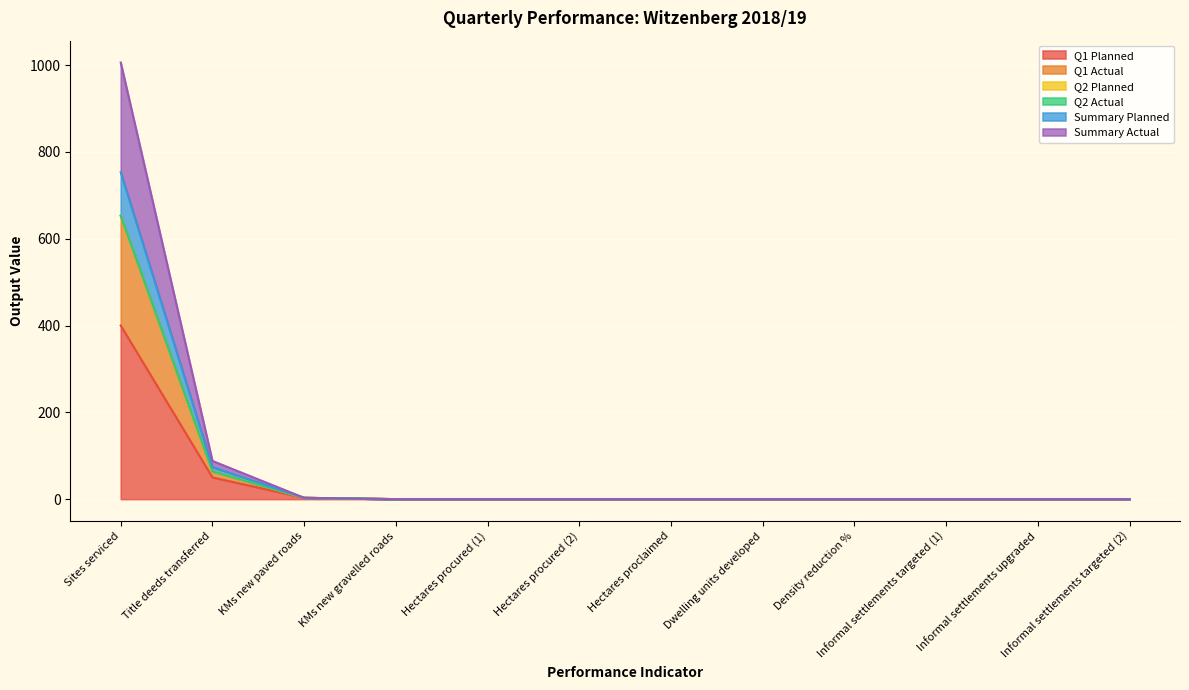

Does the chart display data point markers on the line(s)?

No